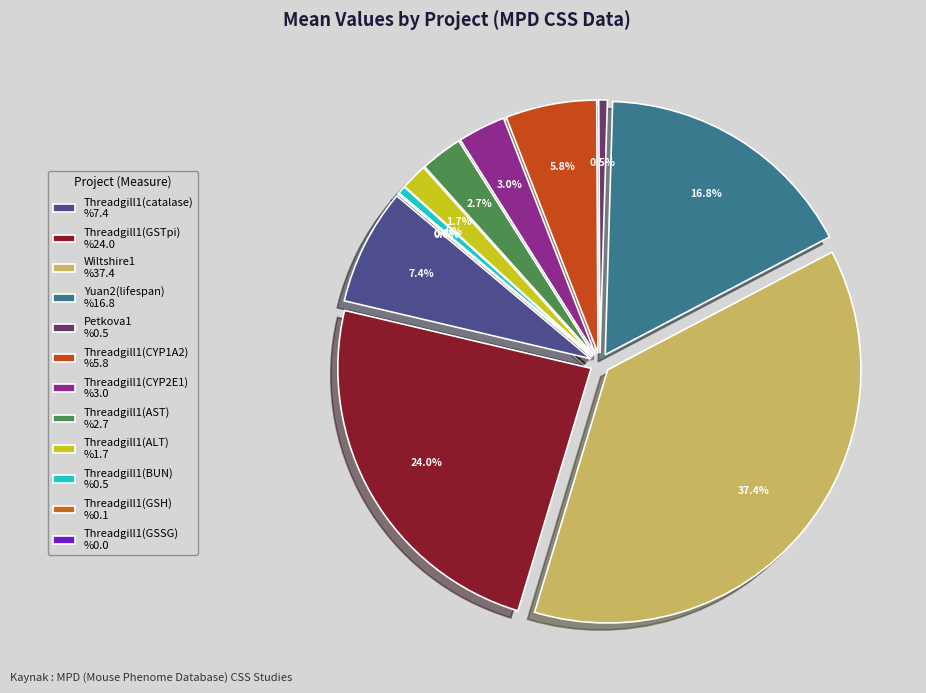

To the nearest percent, what percentage of the pie is Threadgill1(GSTpi)?

24%